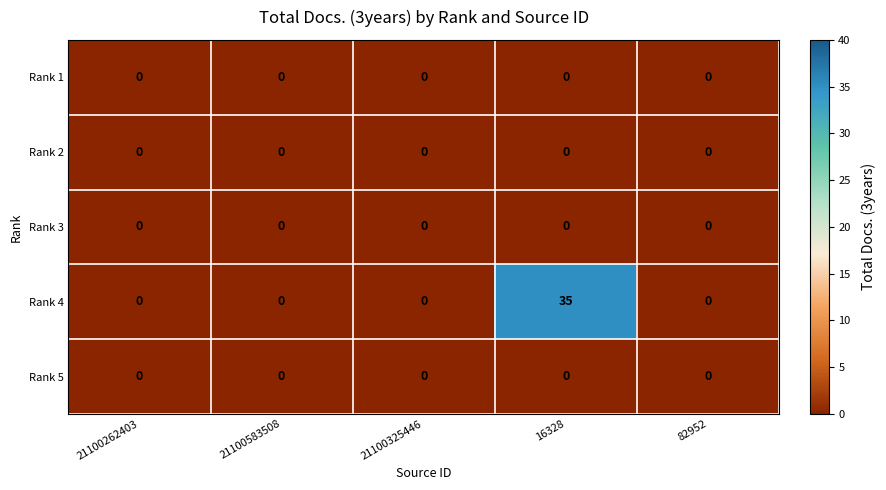

The value of Rank 3 at 16328 is 0. True or false?

True